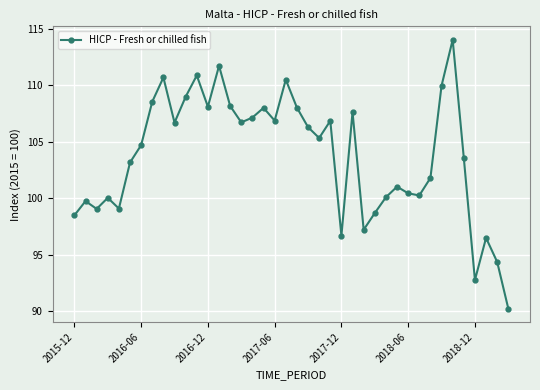

What is the value of the 19th point from the left?

106.9